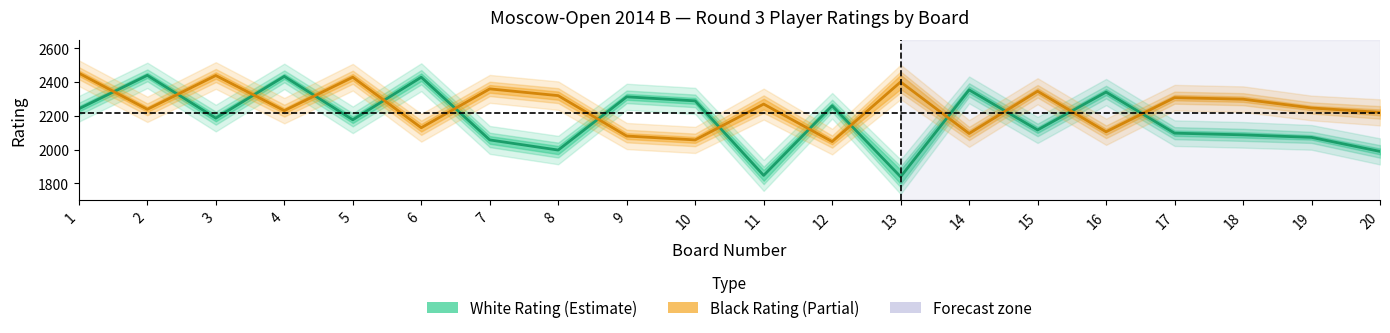

In Rating_White, how many points are higher than both neighbors (excluding endpoints)?

7